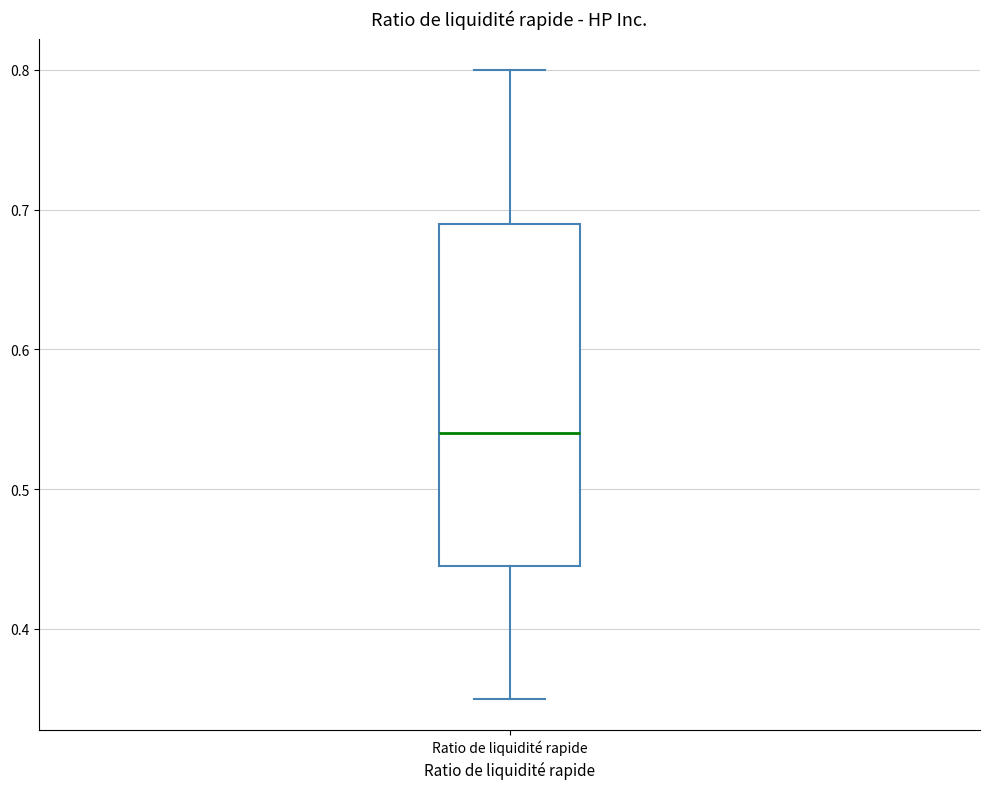

Where is the upper edge of the box for Ratio de liquidité rapide on the y-axis? The values are not printed on the chart, so give them approximately, as read against the axis.

0.69